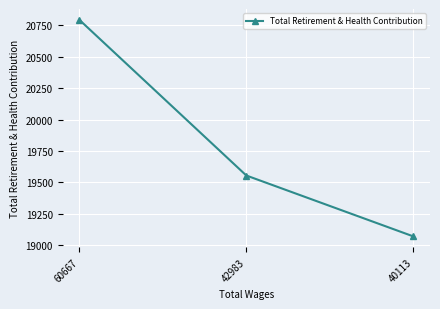

Does the chart have visible grid lines?

Yes